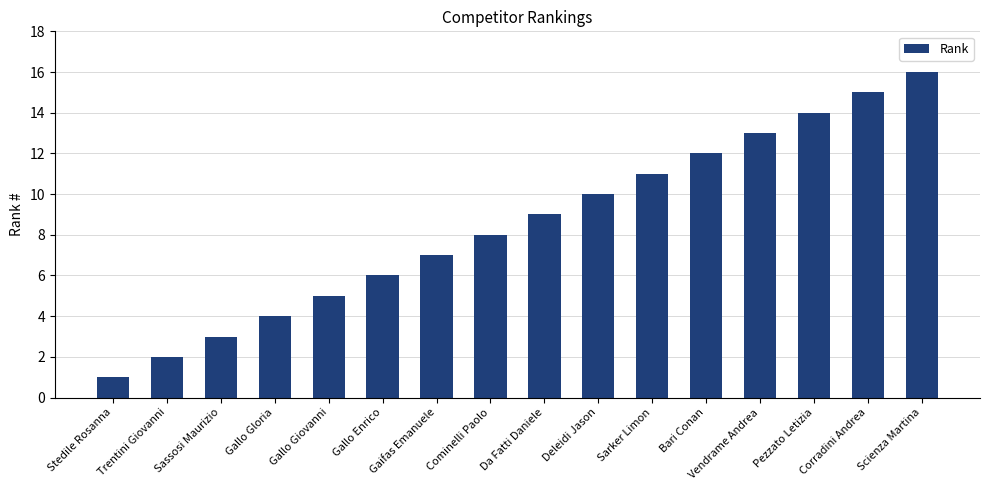

Read the value at Gaifas Emanuele, to the nearest 10.

10